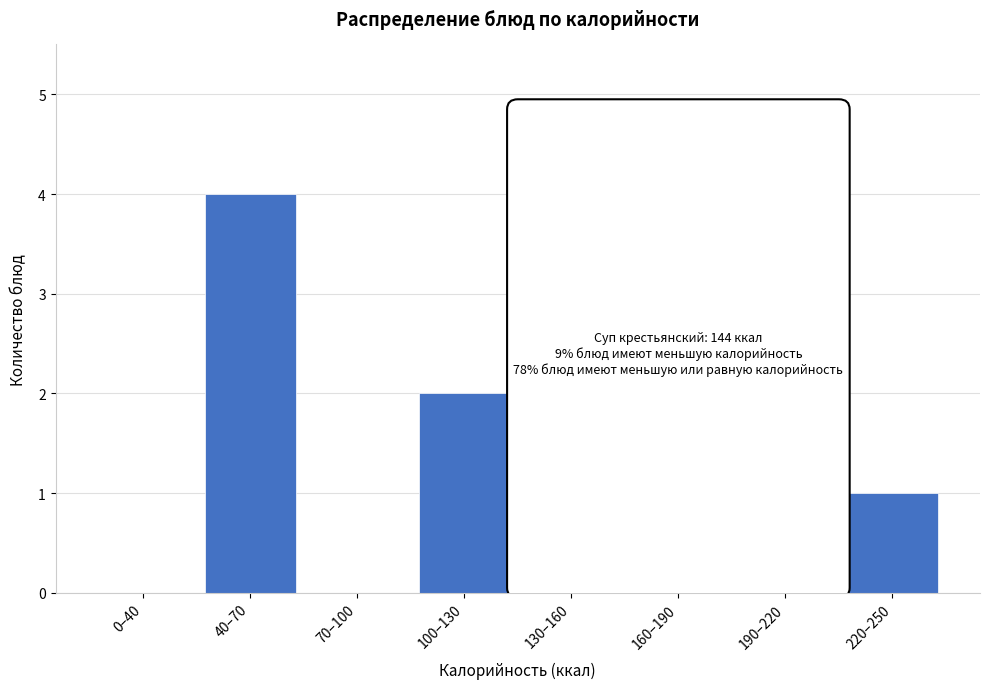

Reading left to right, list all the values displayed in this chart.

0–40=0	40–70=4	70–100=0	100–130=2	130–160=1	160–190=0	190–220=1	220–250=1